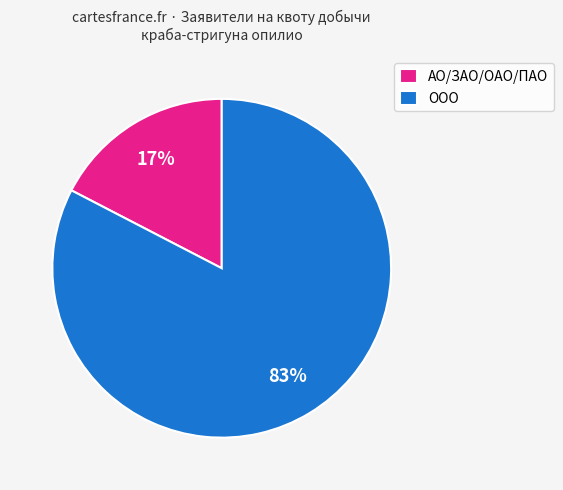

True or false: ООО accounts for 83% of the total.

True